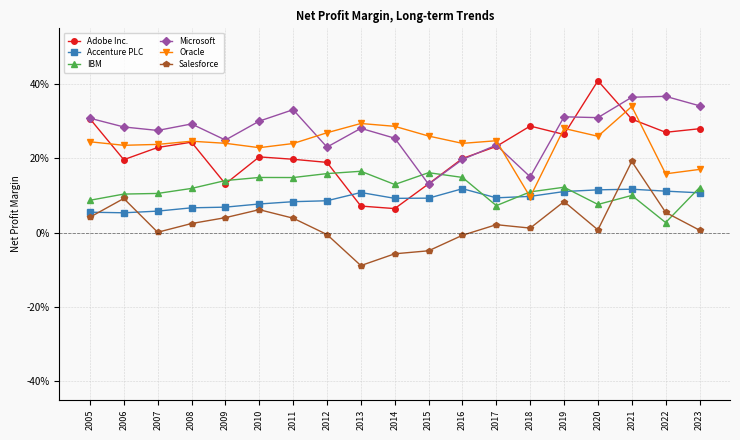

What is the difference between the second highest and minimum values in the Accenture PLC series?

0.1